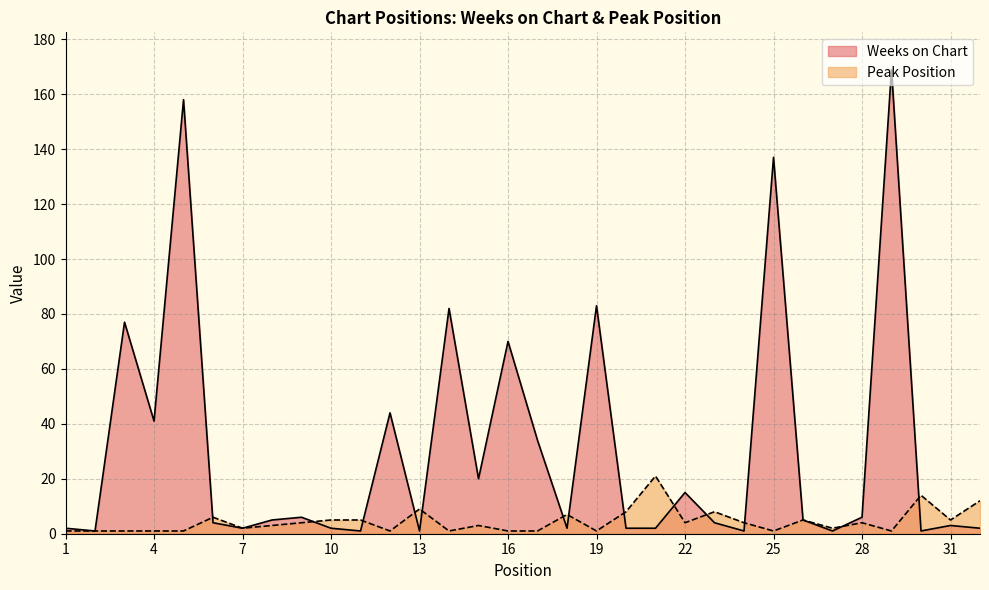

At which label does Peak Position first exceed 4?

6